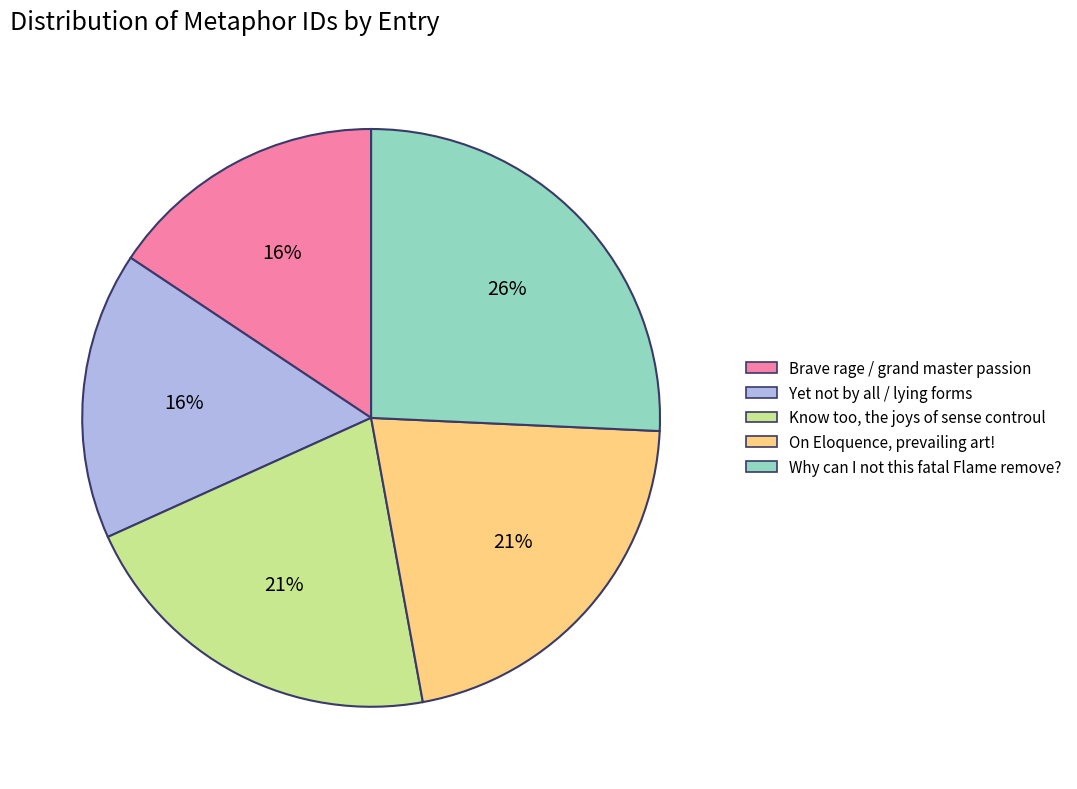

Count the number of slices in the pie.

5